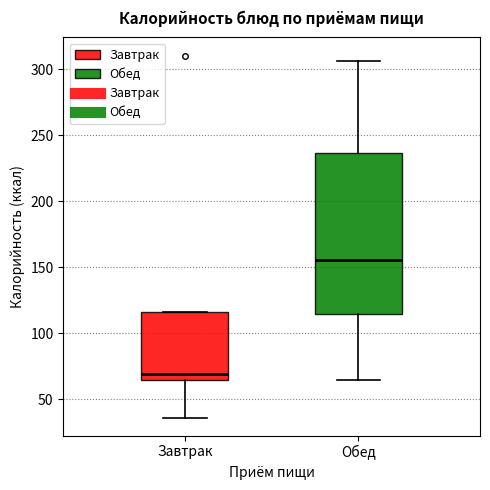

Where is the lower edge of the box for Завтрак on the y-axis? The values are not printed on the chart, so give them approximately, as read against the axis.

65